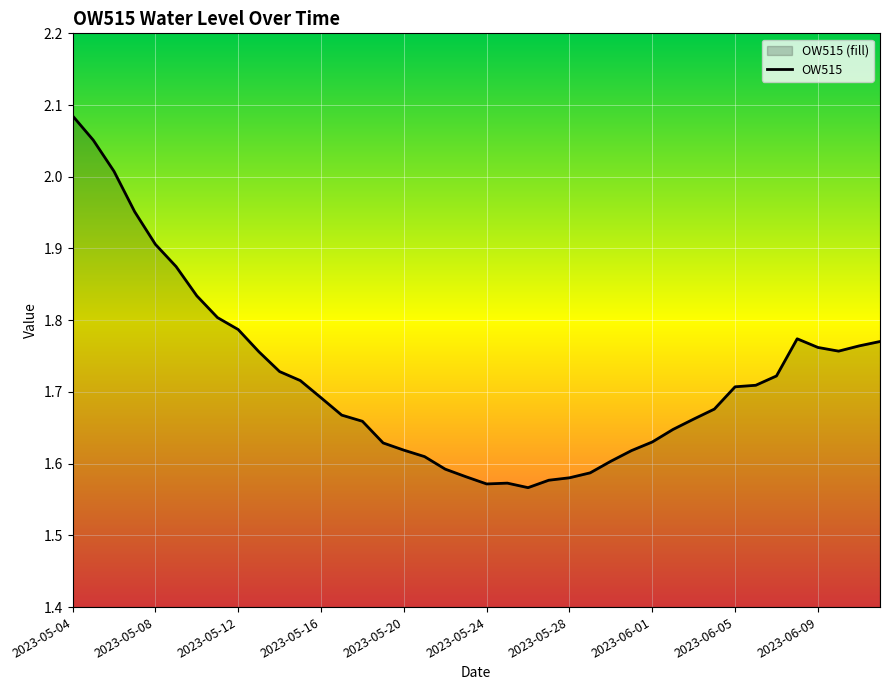

Which label corresponds to the largest value in the chart?

2023-05-04